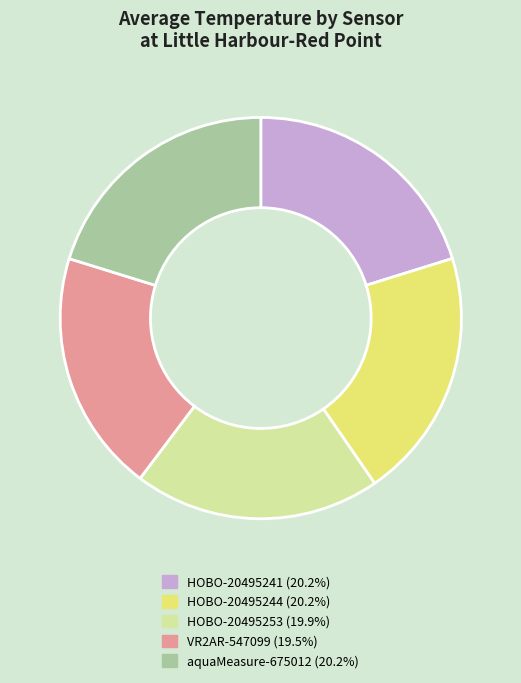

True or false: HOBO-20495253 accounts for 20% of the total.

True